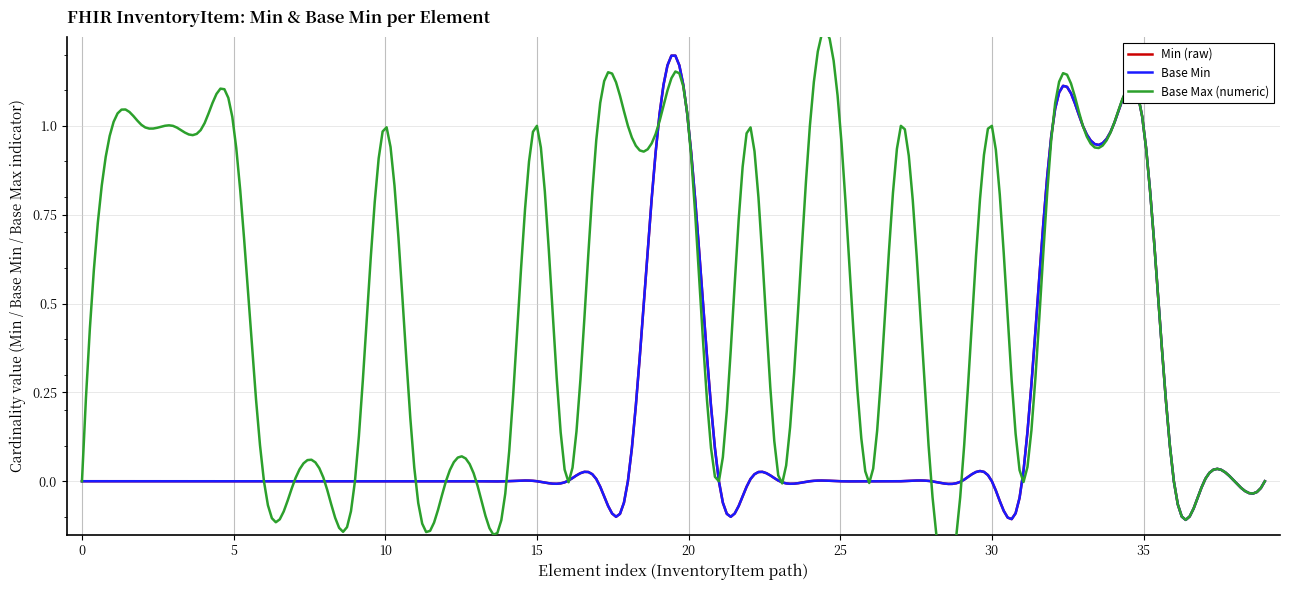

Reading left to right, list all the values displayed in this chart.

Min (raw): 0	0	0	0	0	0	0	0	0	0	0	0	0	0	0	0	0	0	0	1	1	0	0	0	0	0	0	0	0	0	0	0	1	1	1	1	0	0	0	0
Base Min: 0	0	0	0	0	0	0	0	0	0	0	0	0	0	0	0	0	0	0	1	1	0	0	0	0	0	0	0	0	0	0	0	1	1	1	1	0	0	0	0
Base Max (numeric): 0	1	1	1	1	1	0	0	0	0	1	0	0	0	0	1	0	1	1	1	1	0	1	0	1	1	0	1	0	0	1	0	1	1	1	1	0	0	0	0